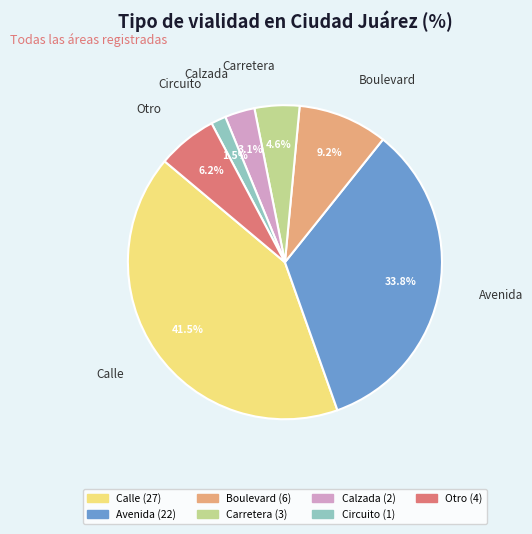

Is there a majority slice in this chart?

No